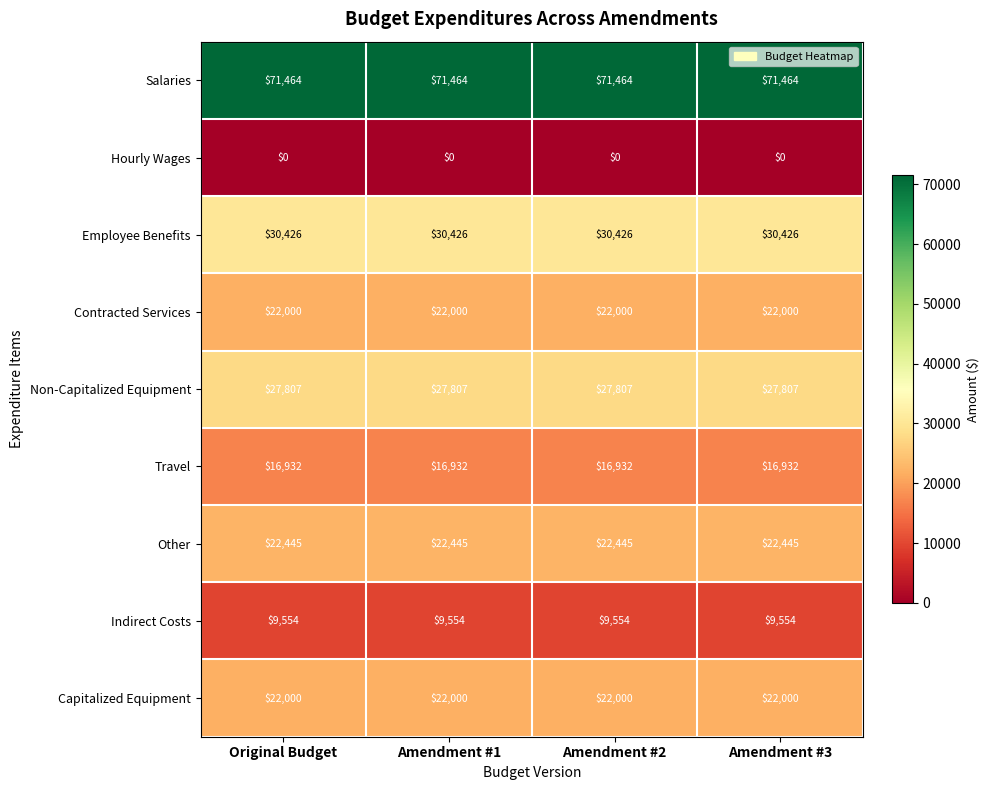

Count the number of categories in the chart.

4